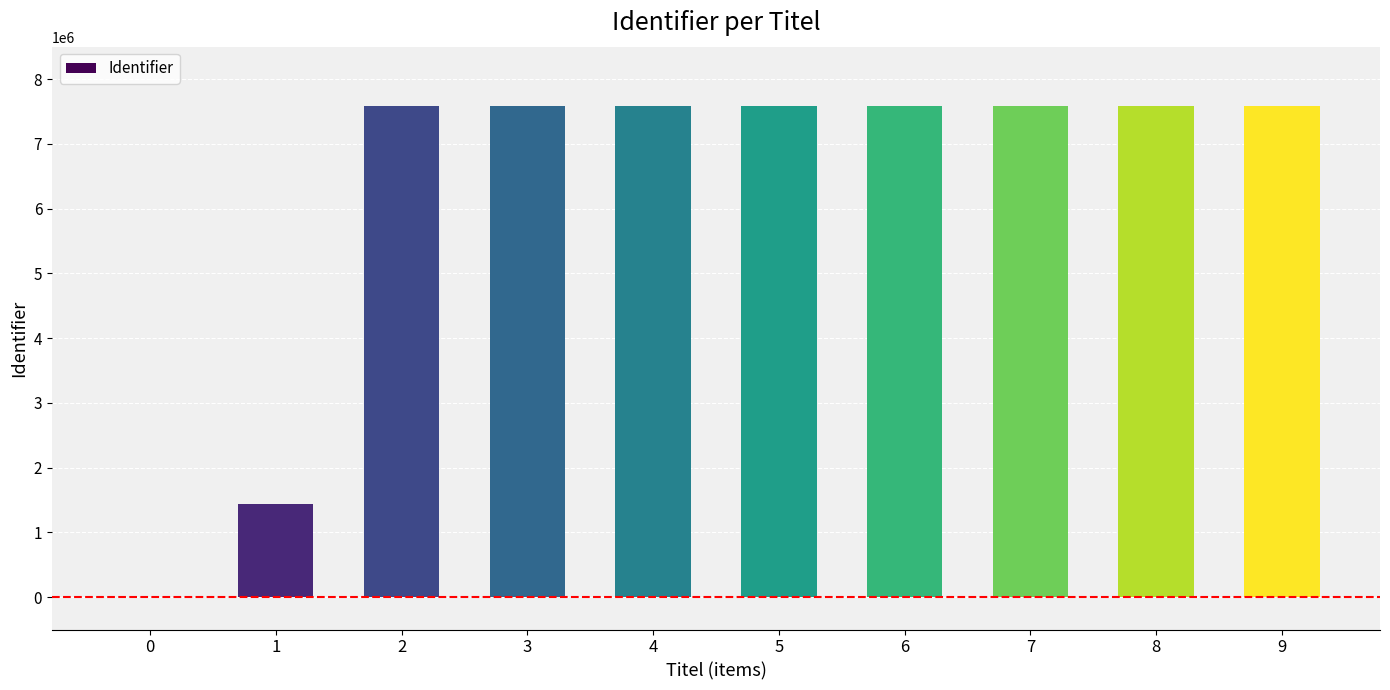

Are the bars horizontal?

No